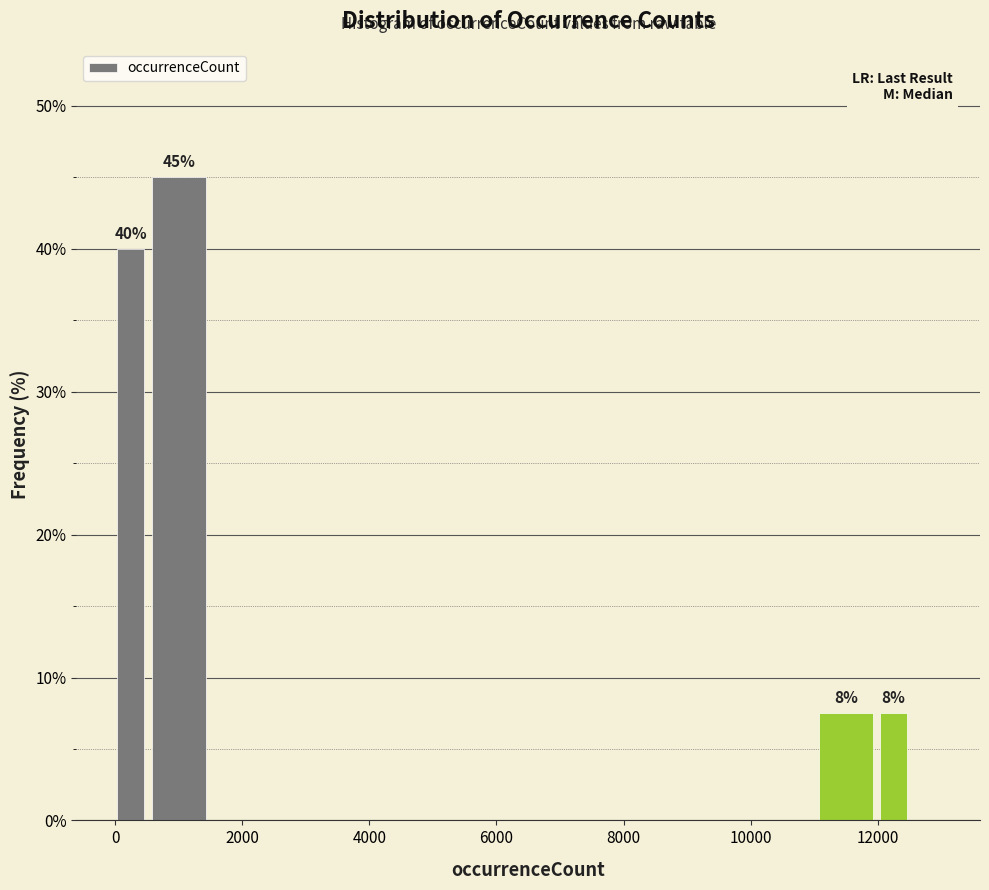

Around what value on the x-axis is the tallest bar? Give the approximate position of its centre, as read against the axis.

1000